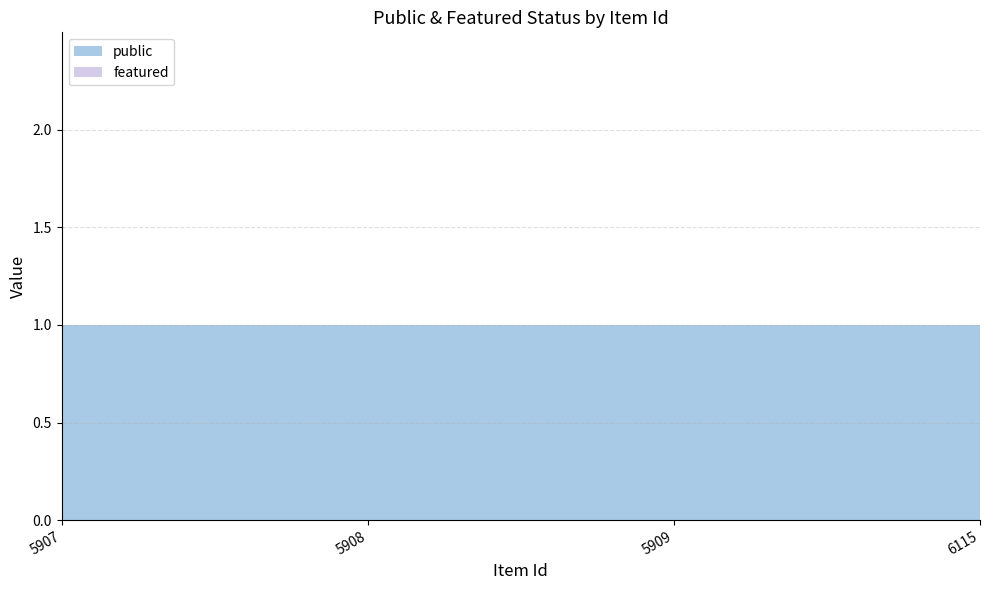

Reading left to right, list all the values displayed in this chart.

public: 1	1	1	1
featured: 0	0	0	0